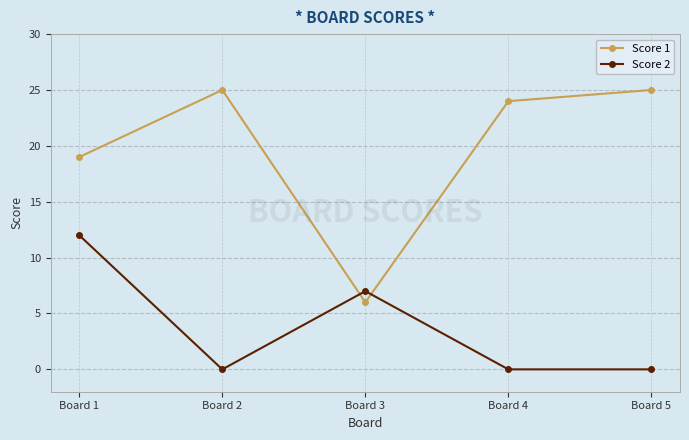

Which series has the largest total across all categories?

Score 1